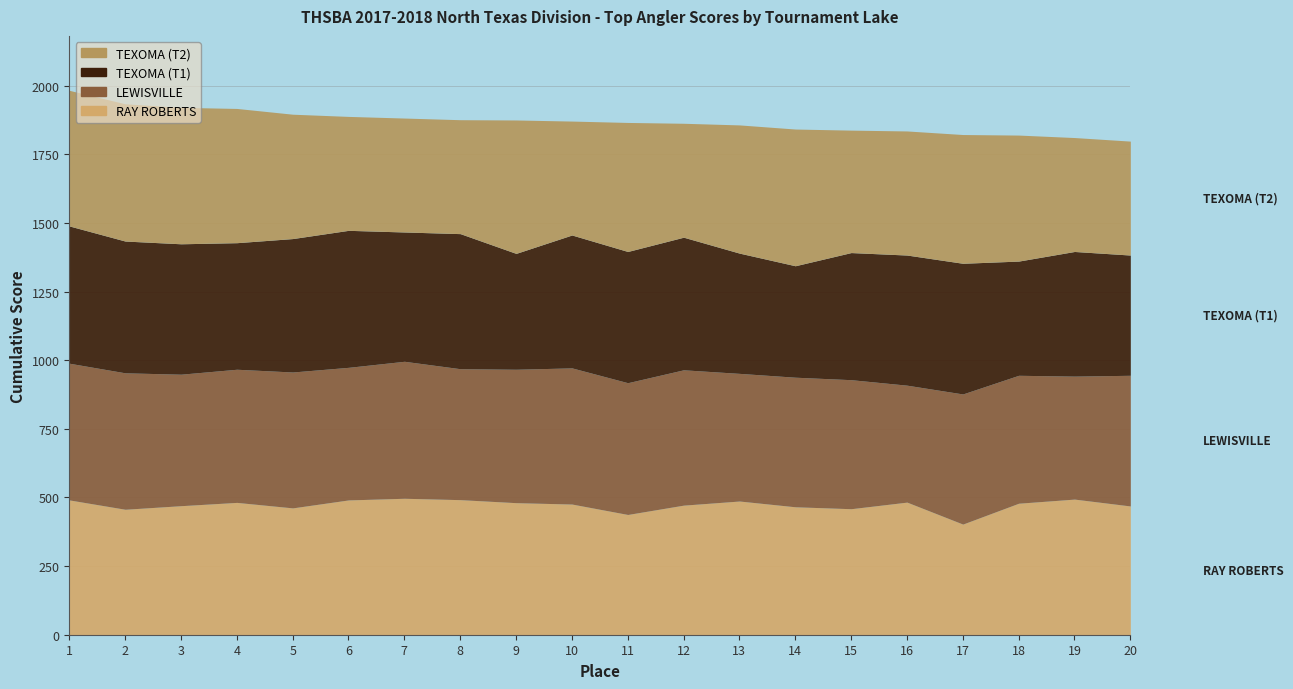

How many values in the LEWISVILLE series are below 480?

10